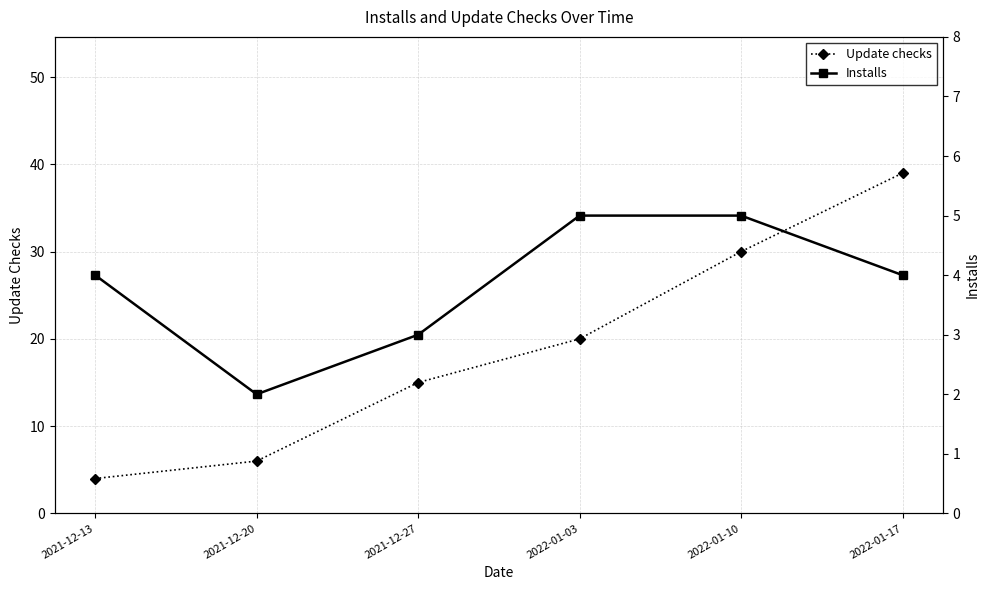

Is this an area chart (filled region under the line)?

No